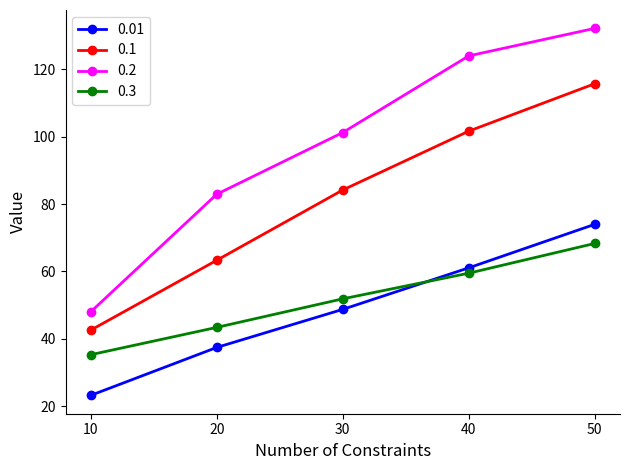

At how many categories does at least one series exceed 99?

3